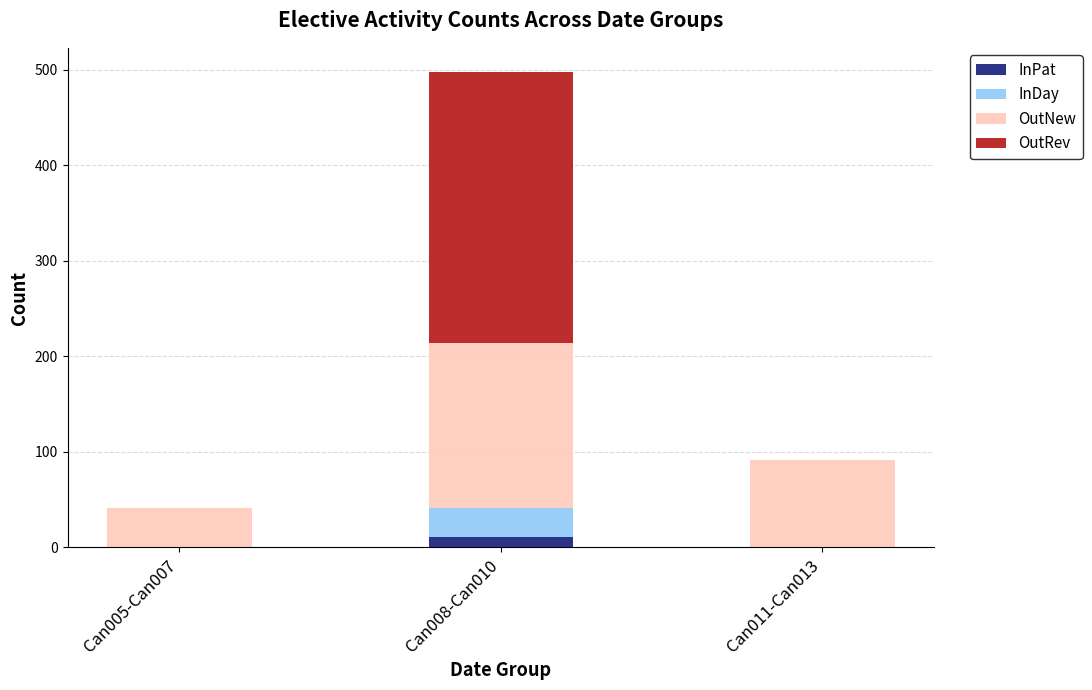

Are the bars horizontal?

No